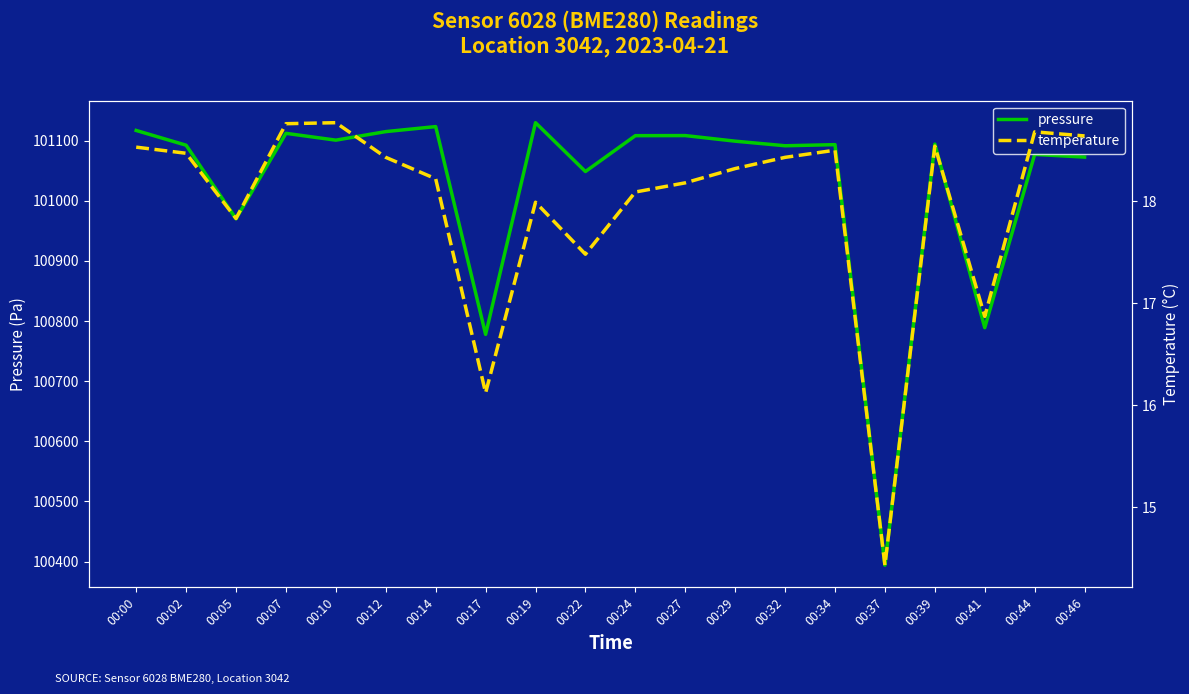

What is the highest value of the temperature series?

18.8